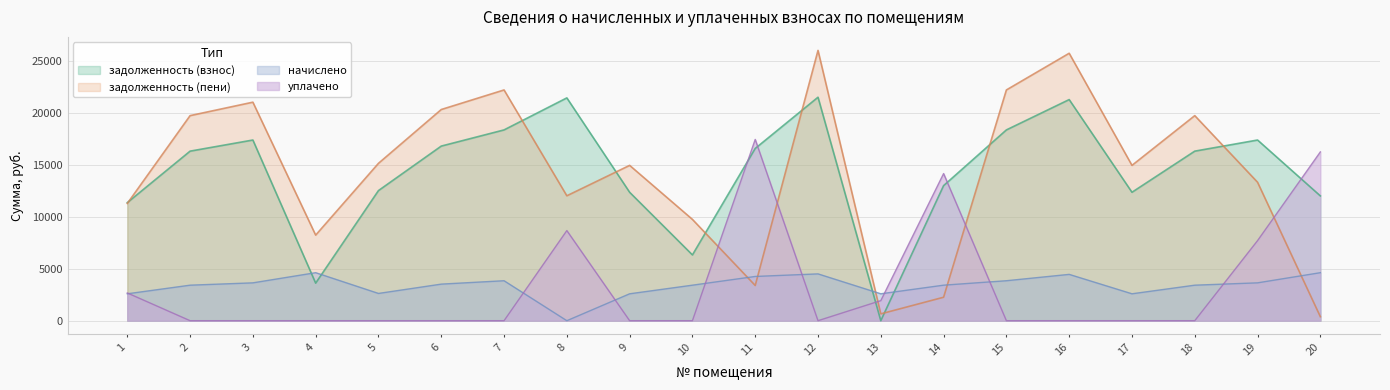

What is the value of the задолженность (пени) point at the 13th from the left?

658.0